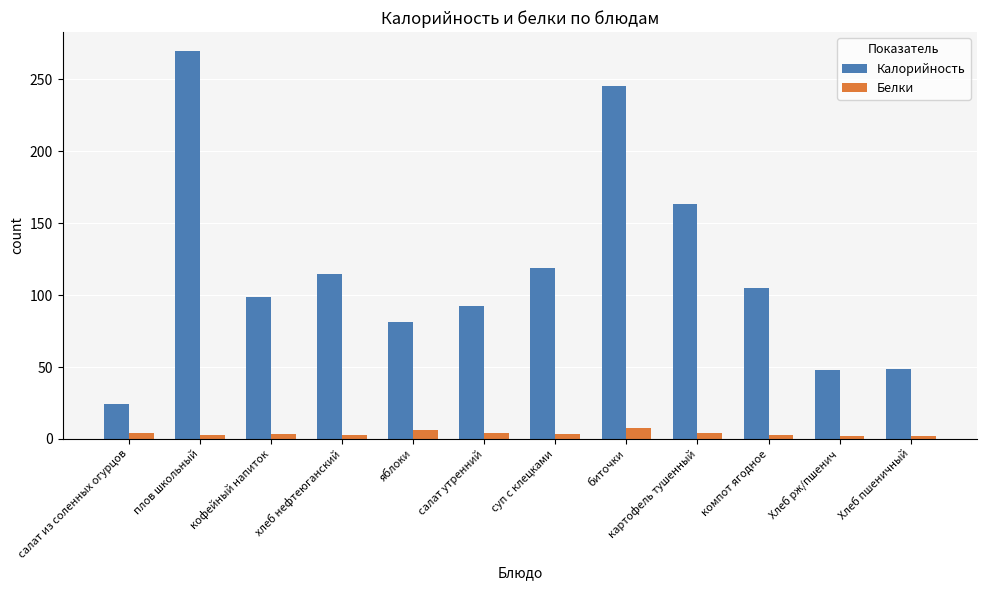

What is the difference between the Калорийность values at хлеб нефтеюганский and салат из соленных огурцов?

90.4